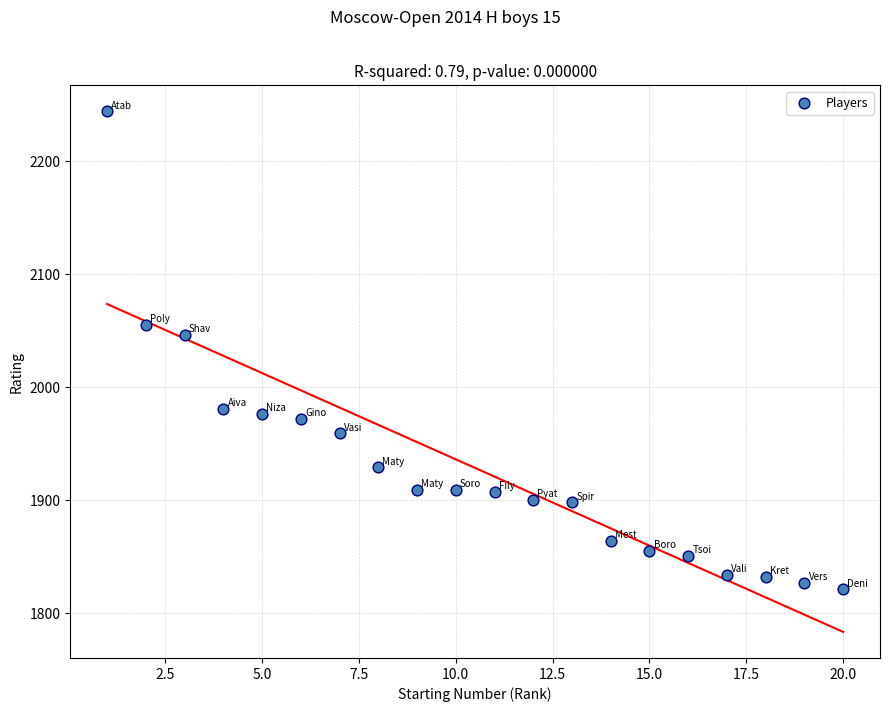

What Y value in the scatter plot is closest to 2032?

2046